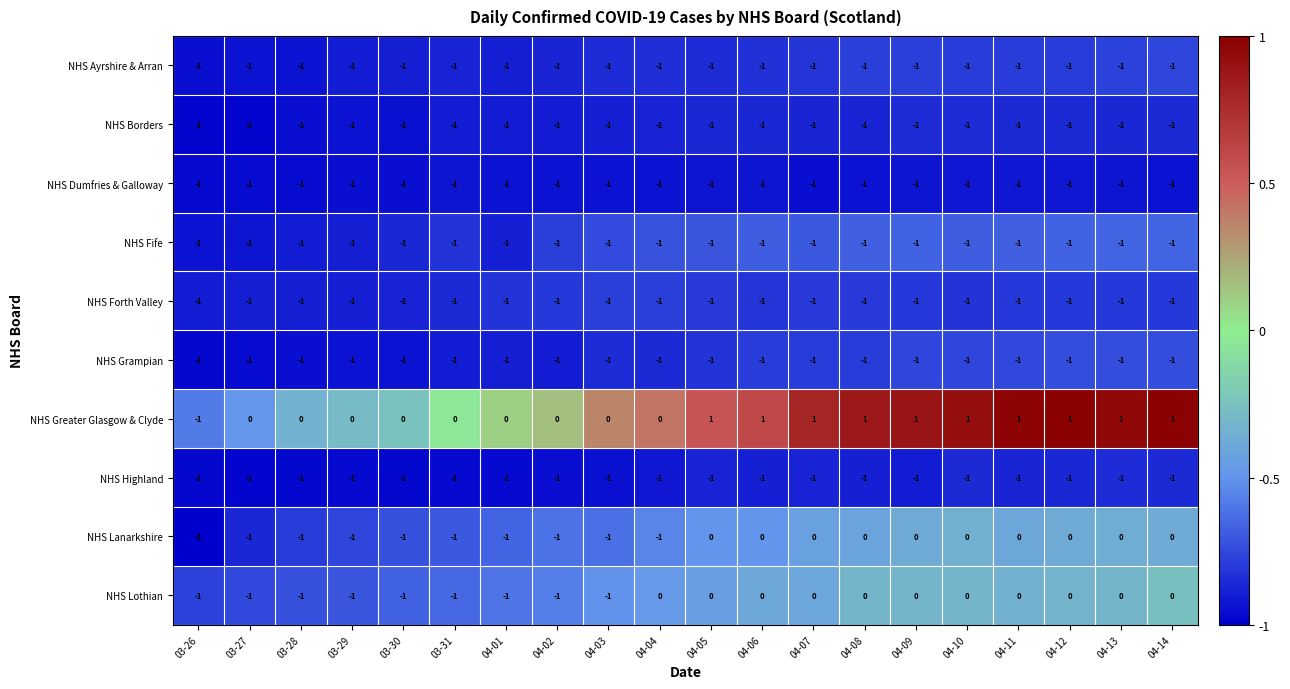

Count the NHS Lothian values in the range -1 to 0.

20